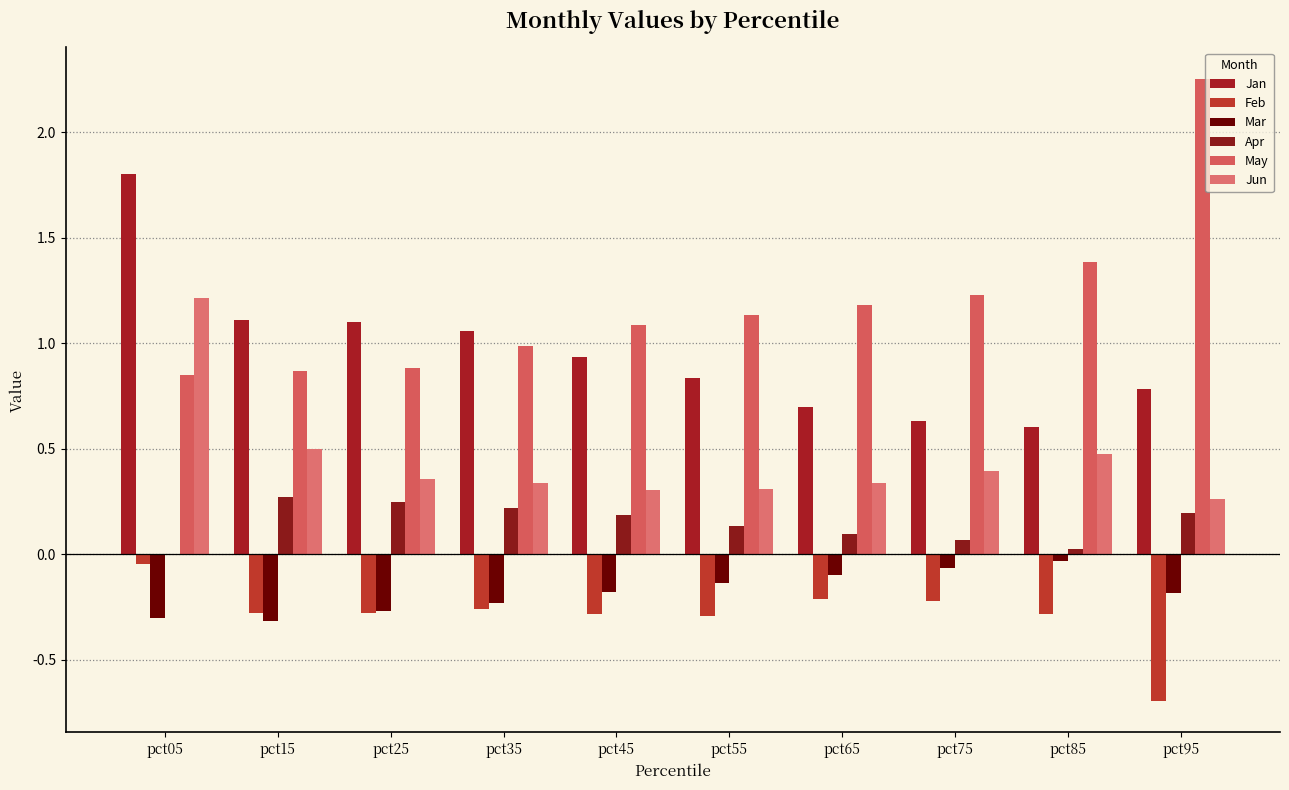

How many series are shown in this chart?

6